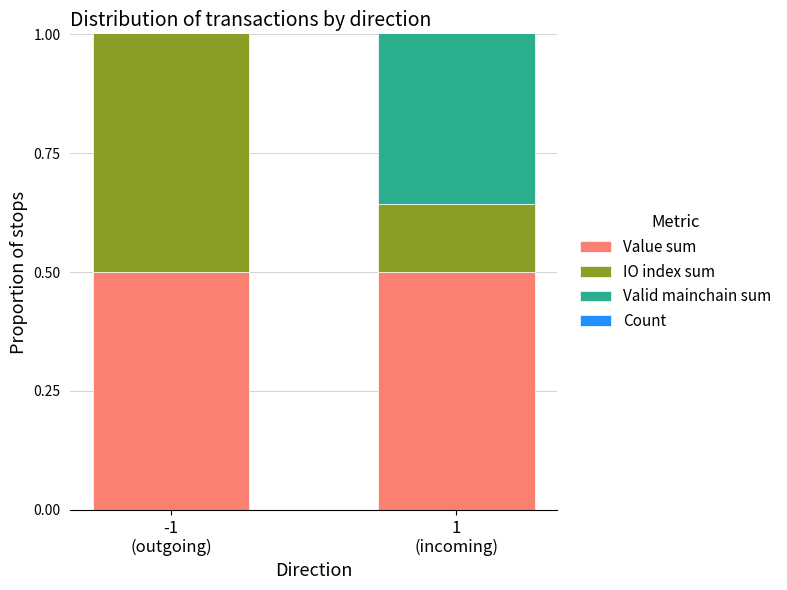

At how many categories does at least one series exceed 0?

2